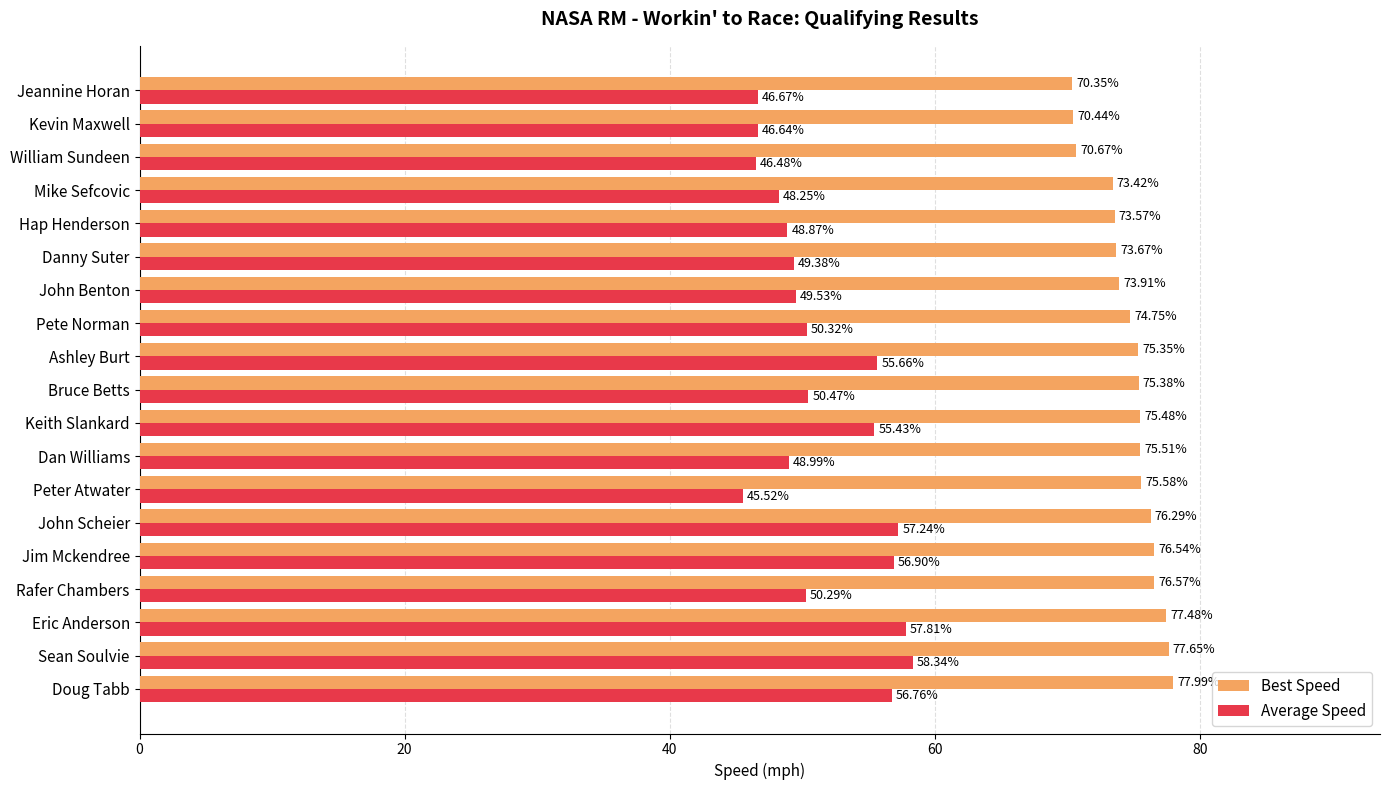

Which category has the lowest value in the Best Speed series?

Jeannine Horan